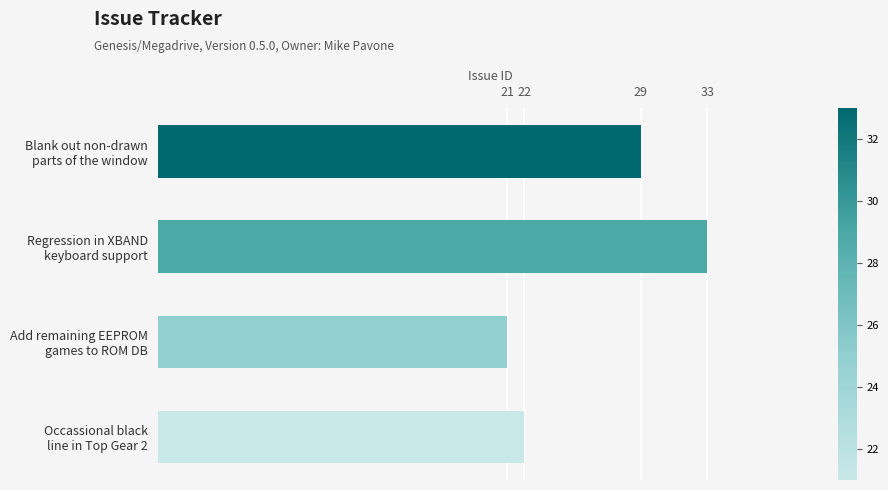

What is the sum of all values?

105